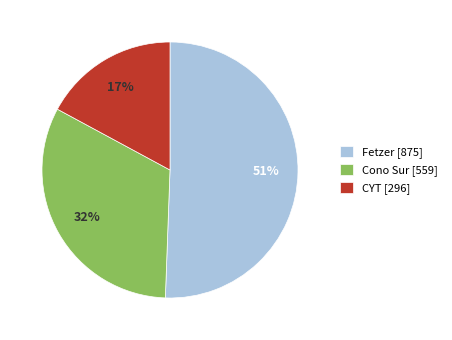

True or false: CYT [296] accounts for 17% of the total.

True